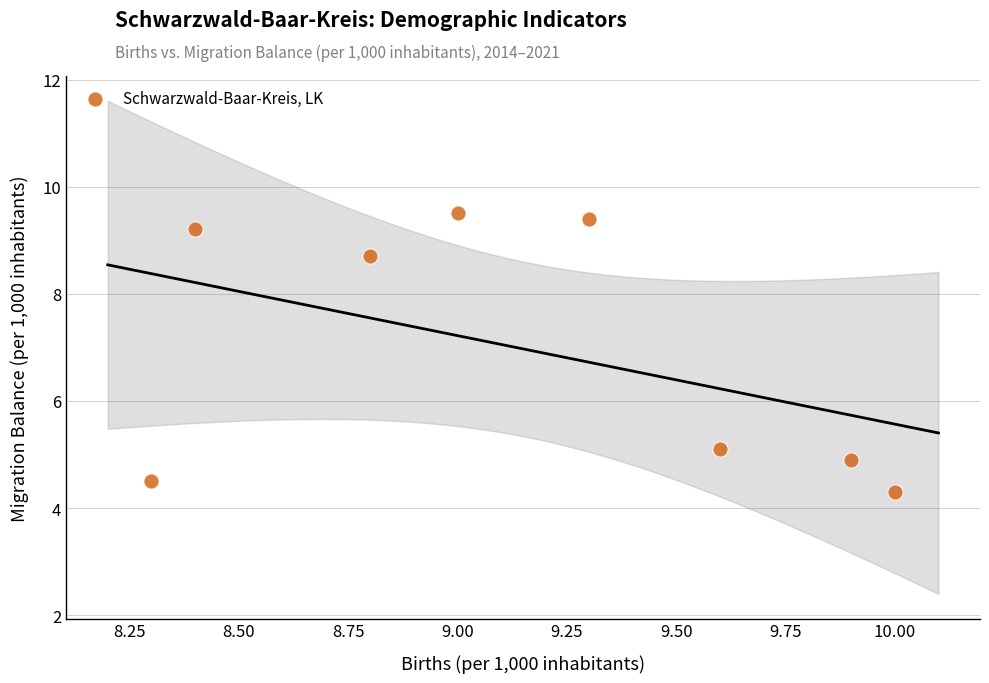

What is the average X value?

9.2